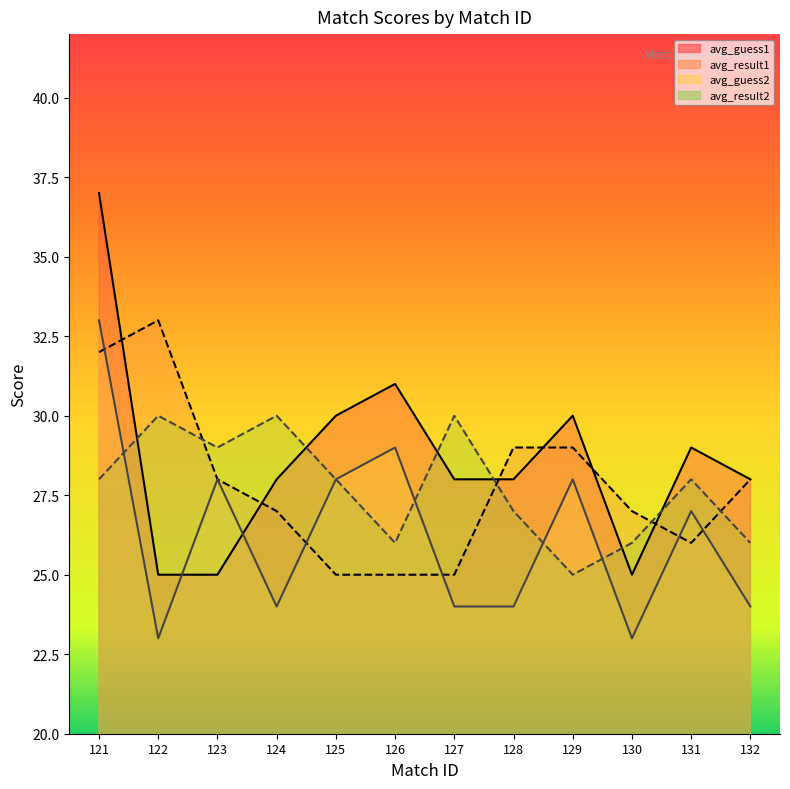

Where does the avg_guess2 series first go above 28?

122